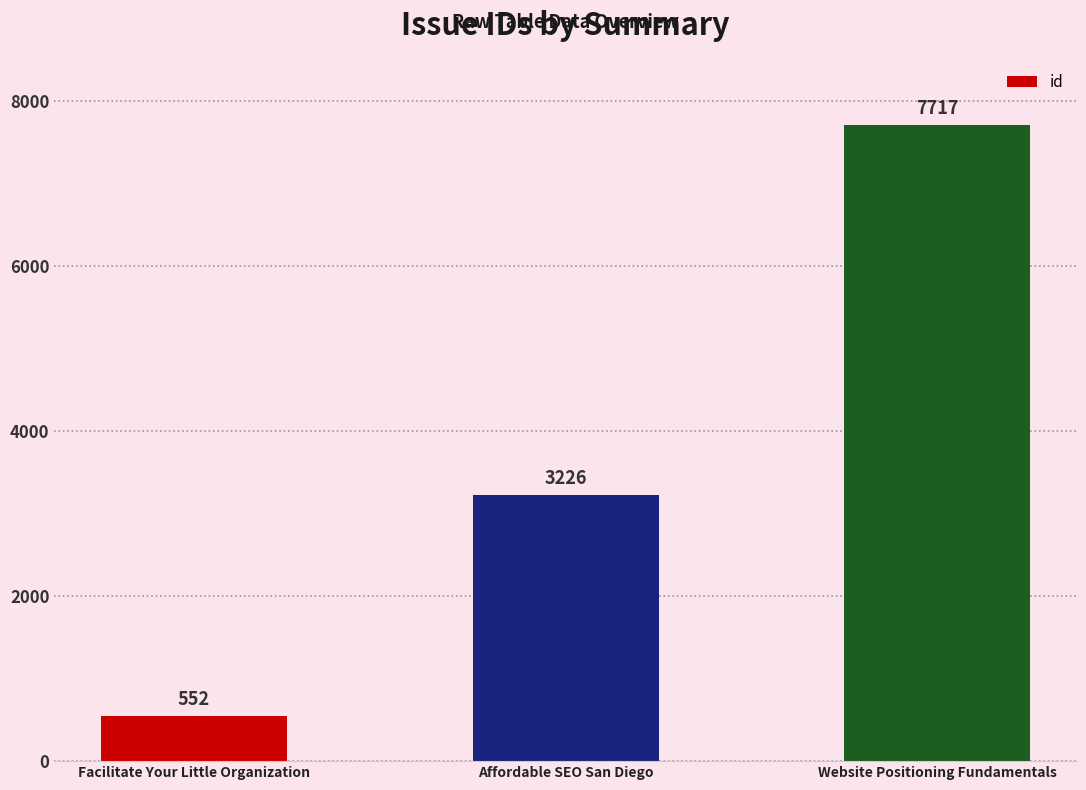

What is the difference between the maximum and minimum values?

7165